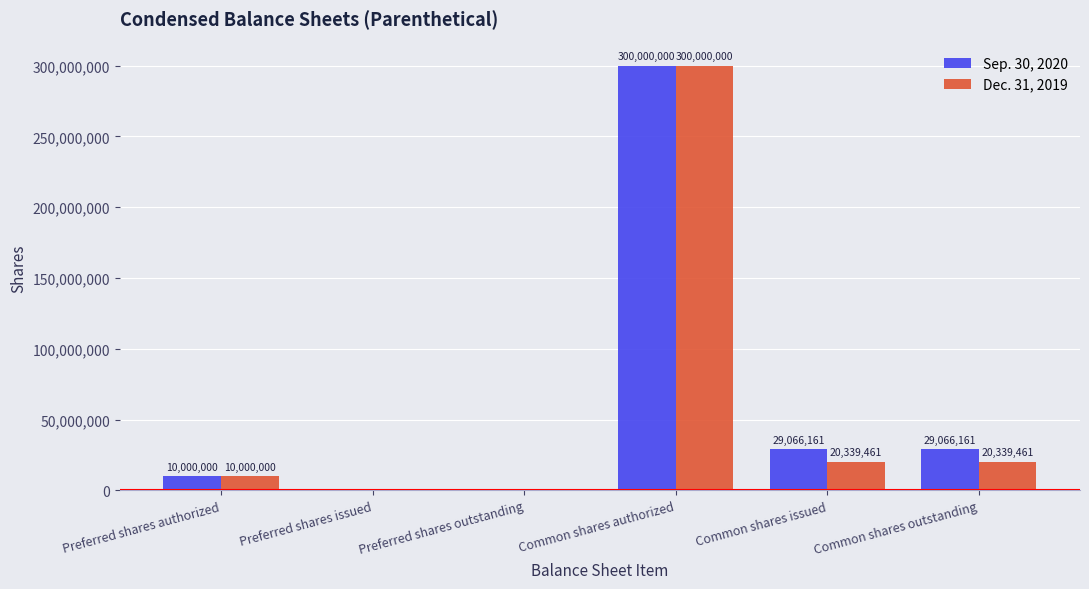

How many groups of bars are there?

6